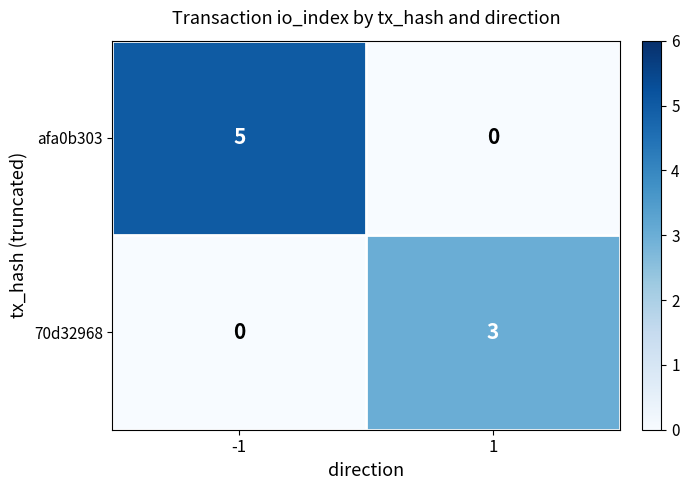

At 1, list the series in order from smallest to largest.

afa0b303, 70d32968